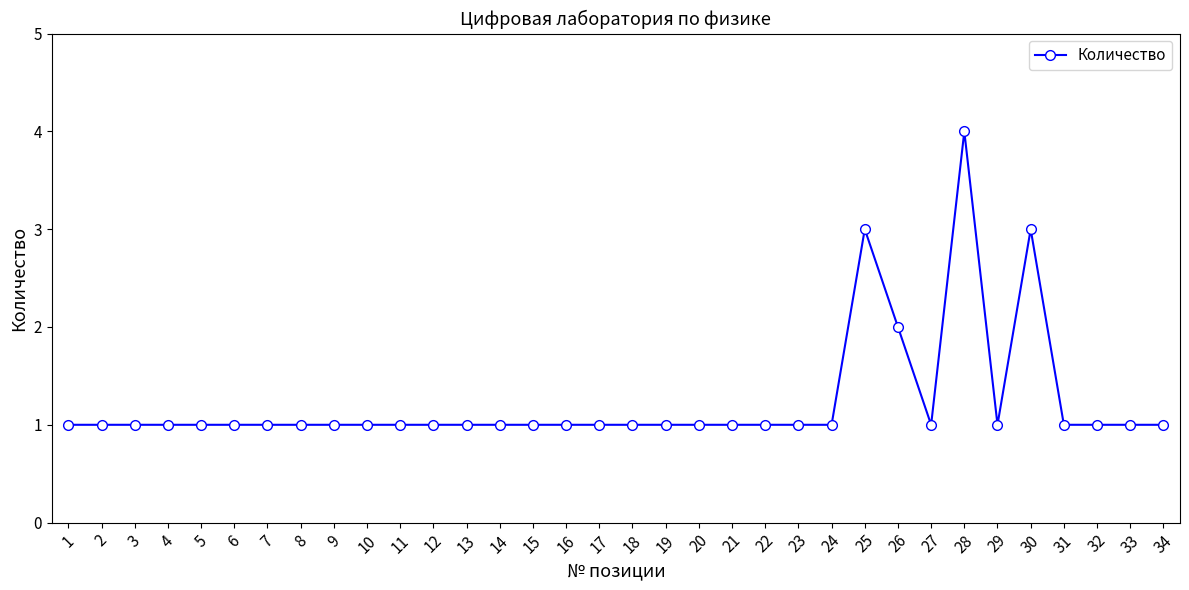

True or false: there are more than 0 points higher than both neighbors.

True